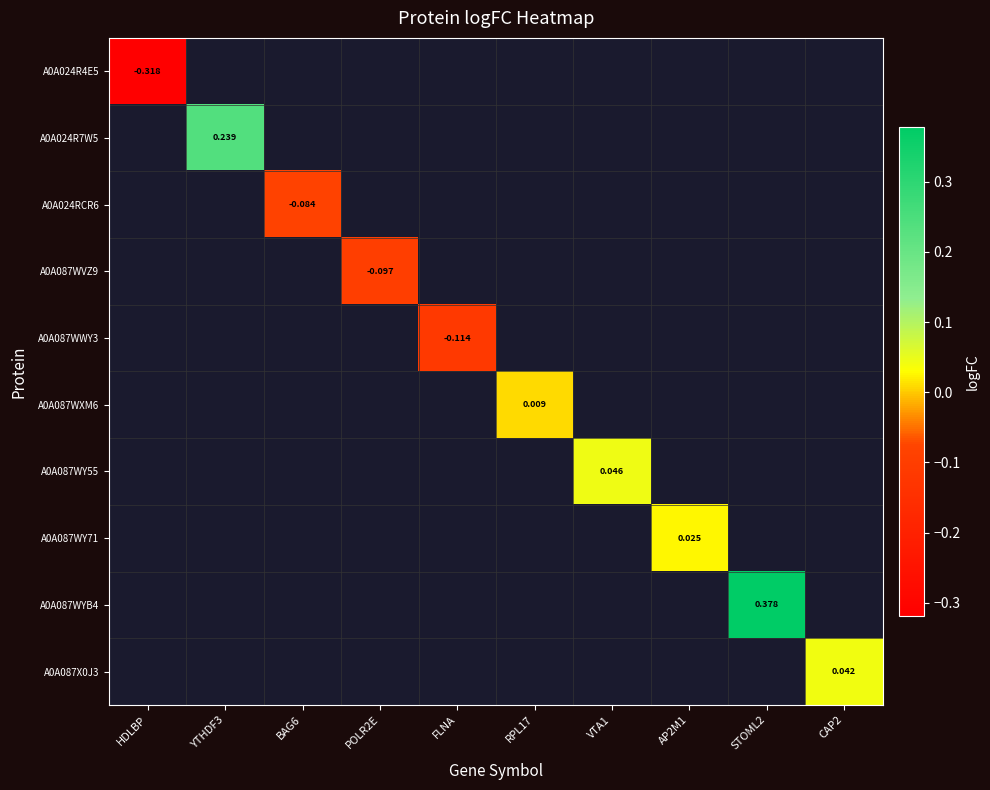

Which category has the highest value across all series?

STOML2